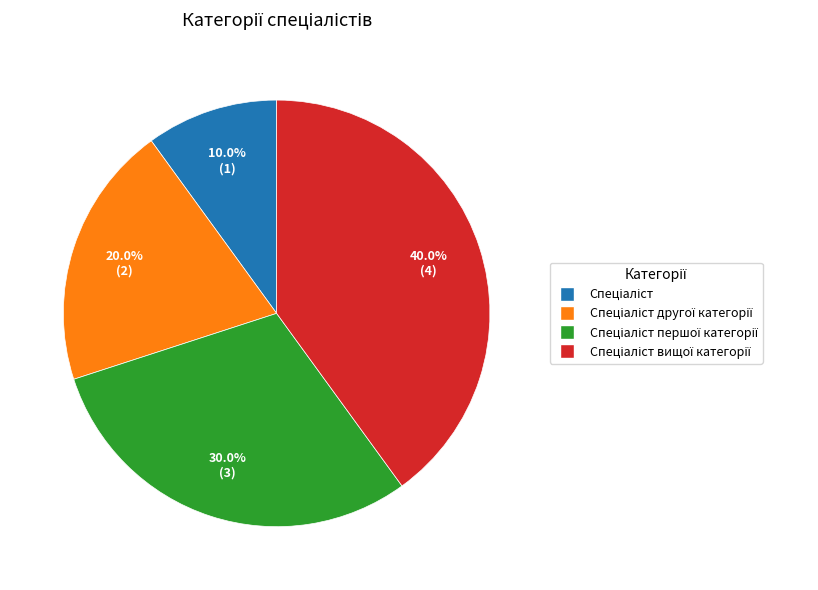

To the nearest percent, what is the average slice percentage?

25%